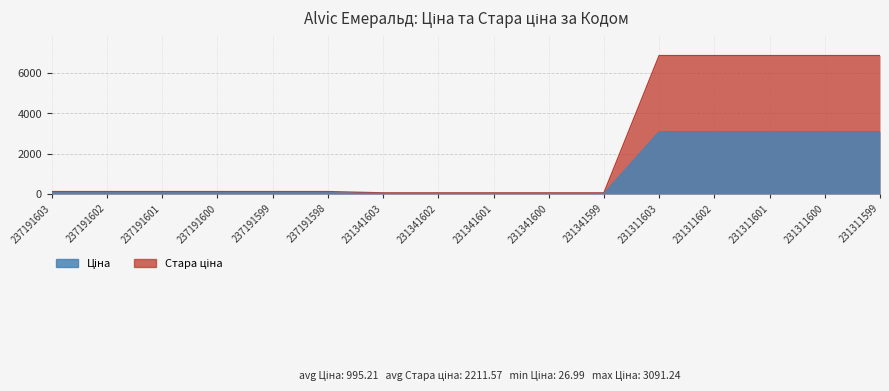

At how many categories does at least one series exceed 4664?

5